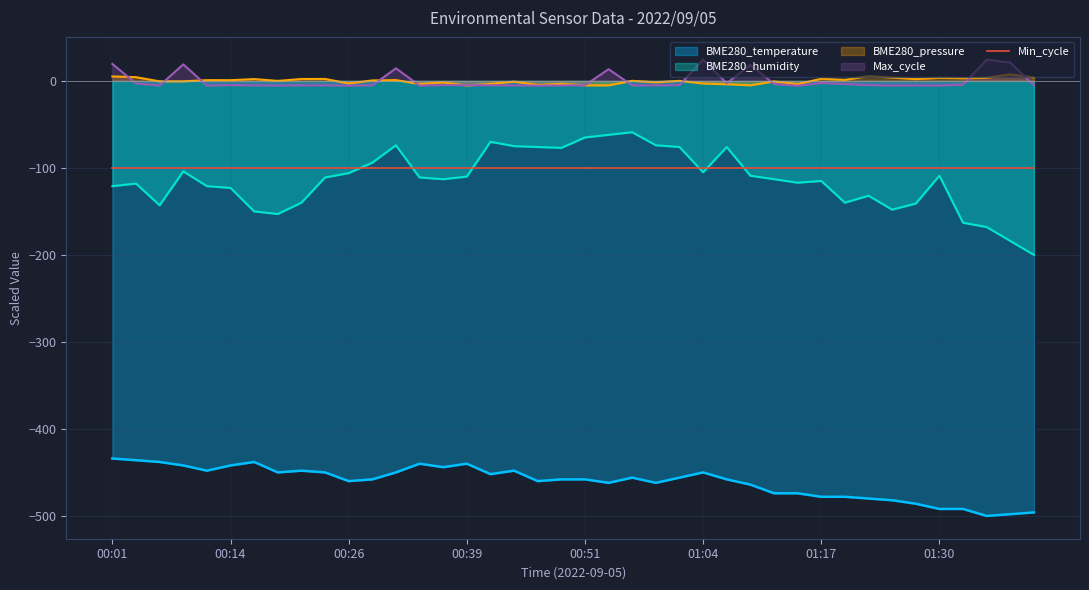

What is the minimum value for BME280_humidity?

-200.0